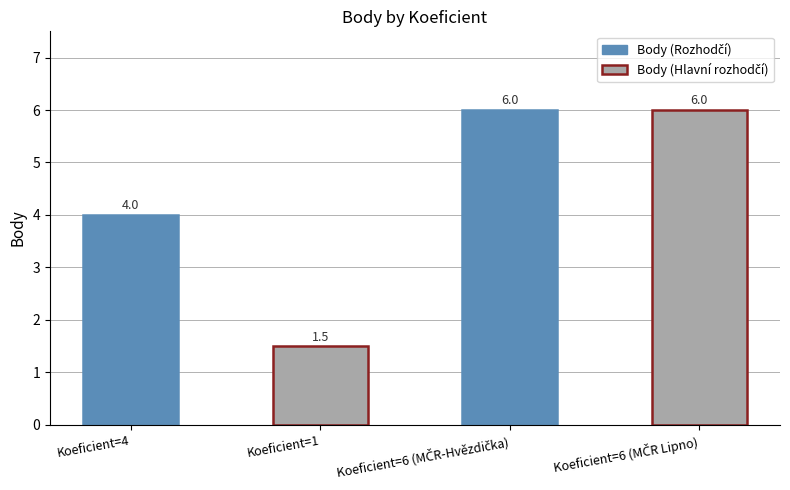

What is the ratio of the value at Koeficient=1 to the value at Koeficient=4?

0.4